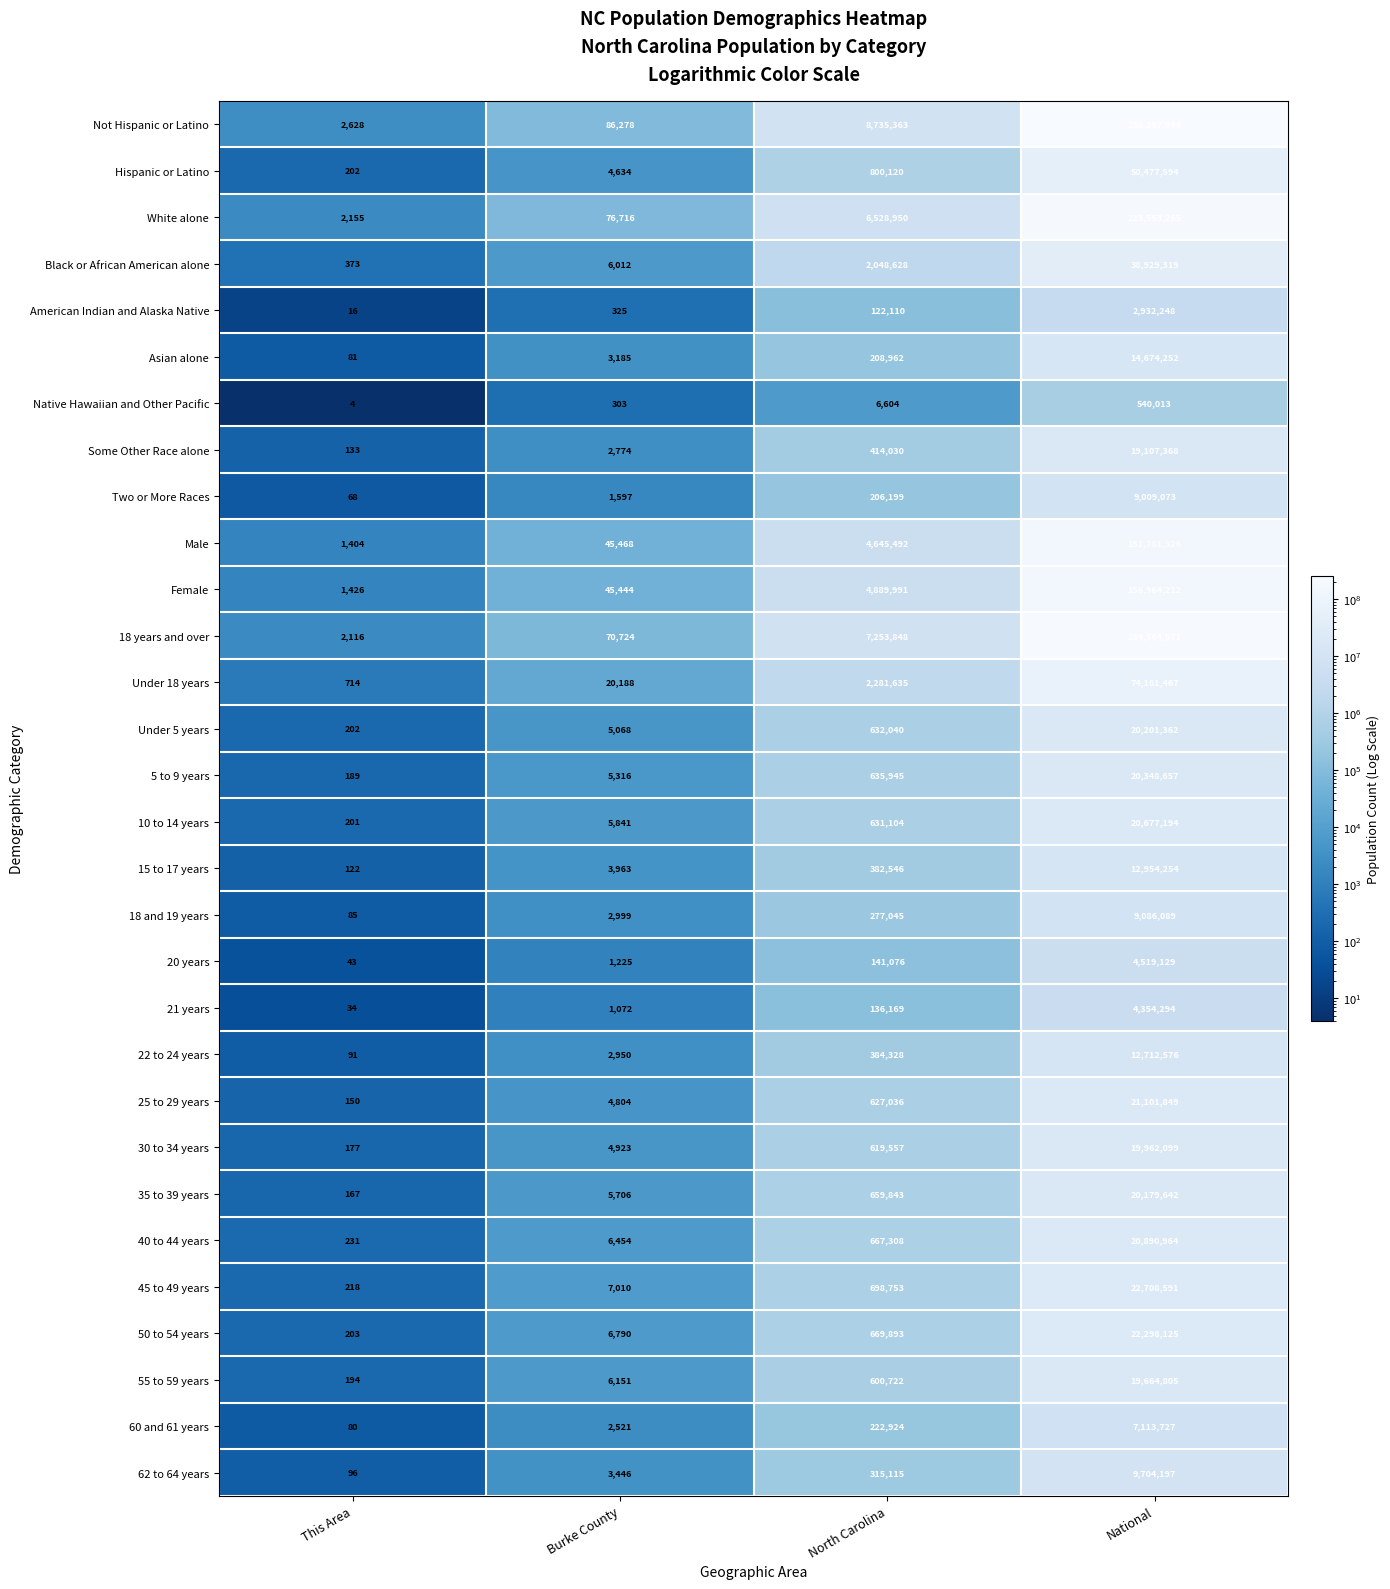

What is the minimum value shown in the chart?

4